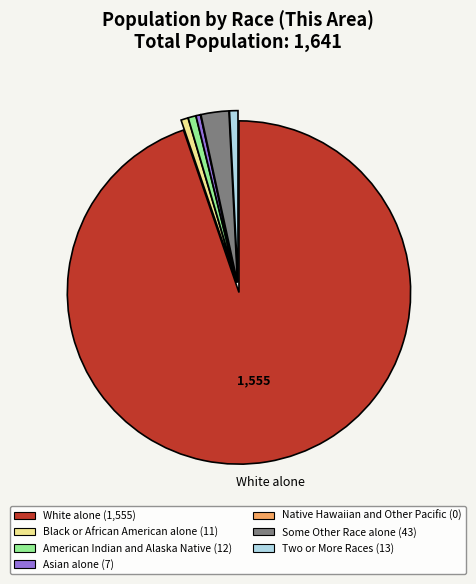

Approximately how many times larger is the value at Some Other Race alone compared to American Indian and Alaska Native?

3.6